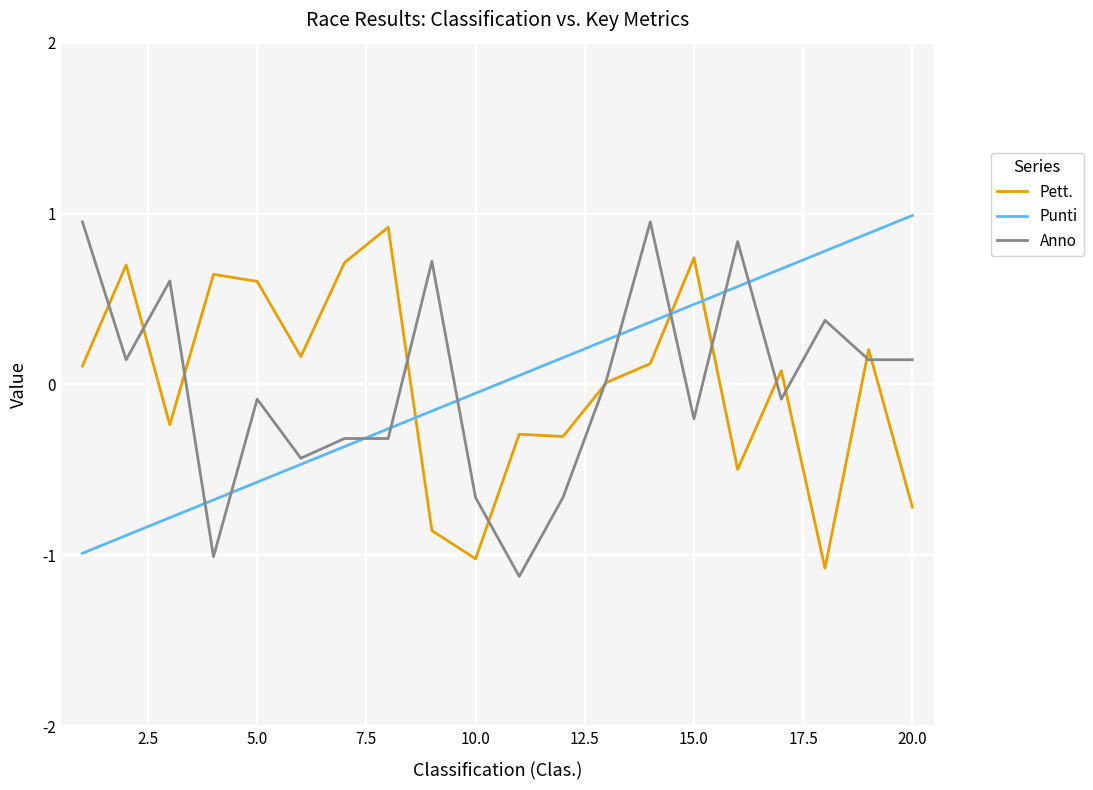

What is the lowest value of the Punti series?

-1.0